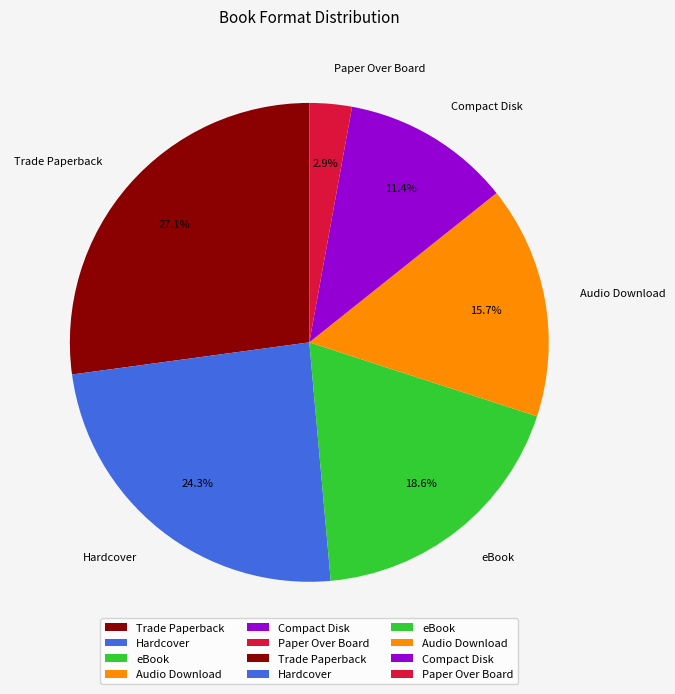

Is there a majority slice in this chart?

No